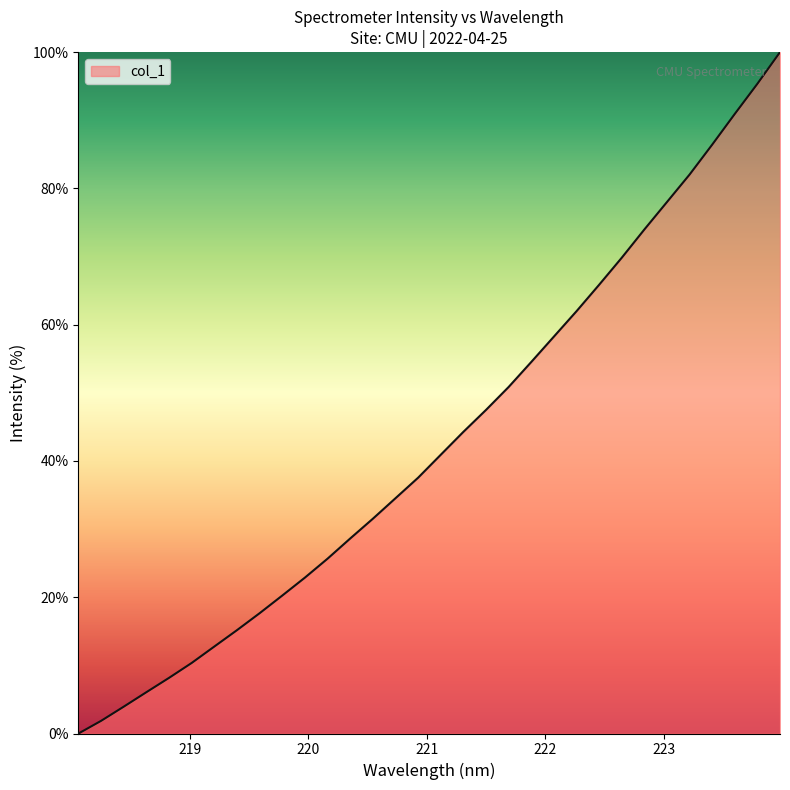

What is the greatest value displayed?

100.0